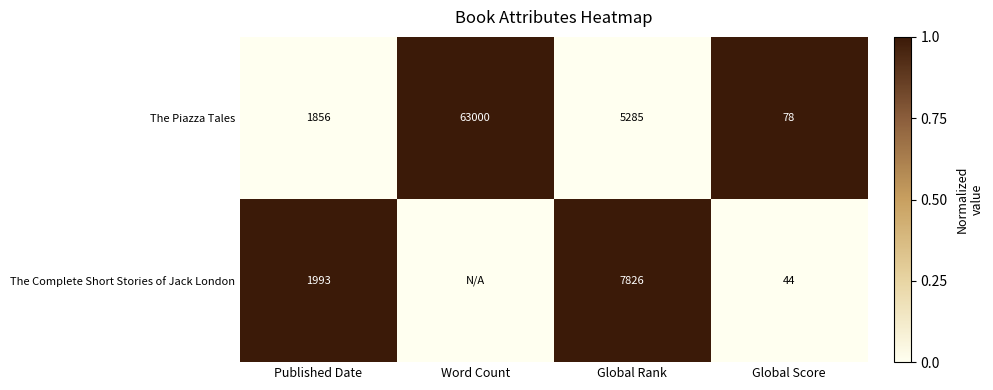

Which label corresponds to the largest value in the chart?

Word Count